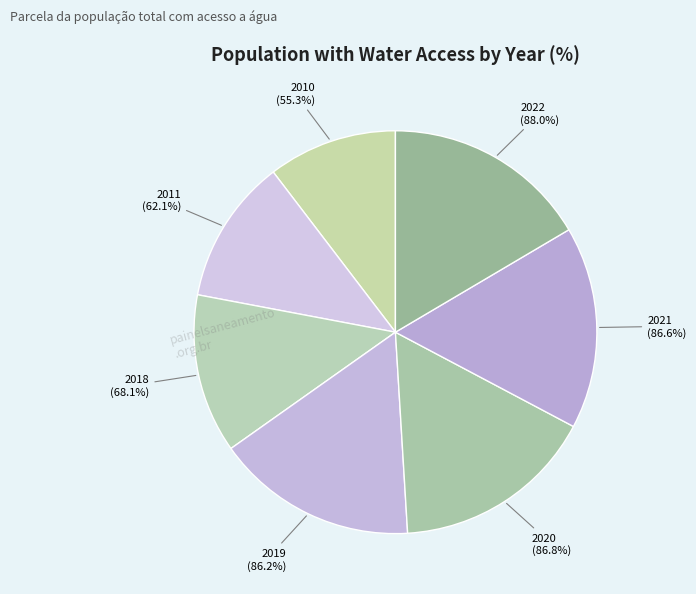

To the nearest percent, what is the combined percentage of 2018 and 2022?

29%